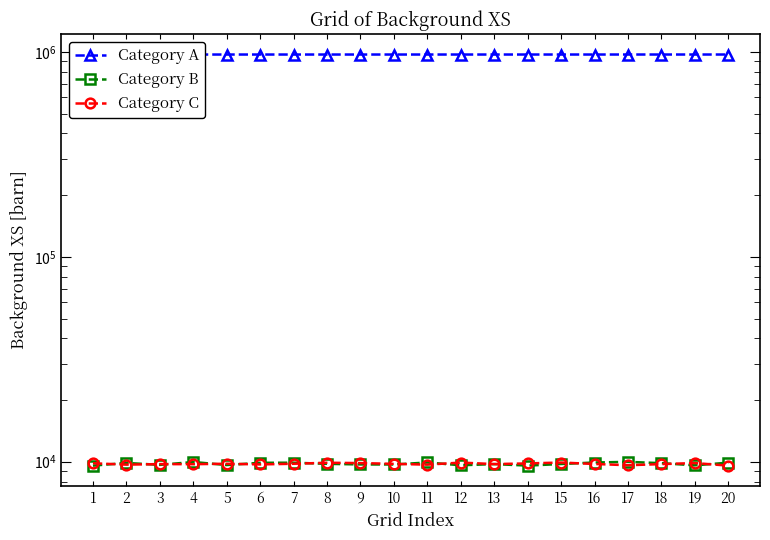

At which label is Category C closest to 9742?

13